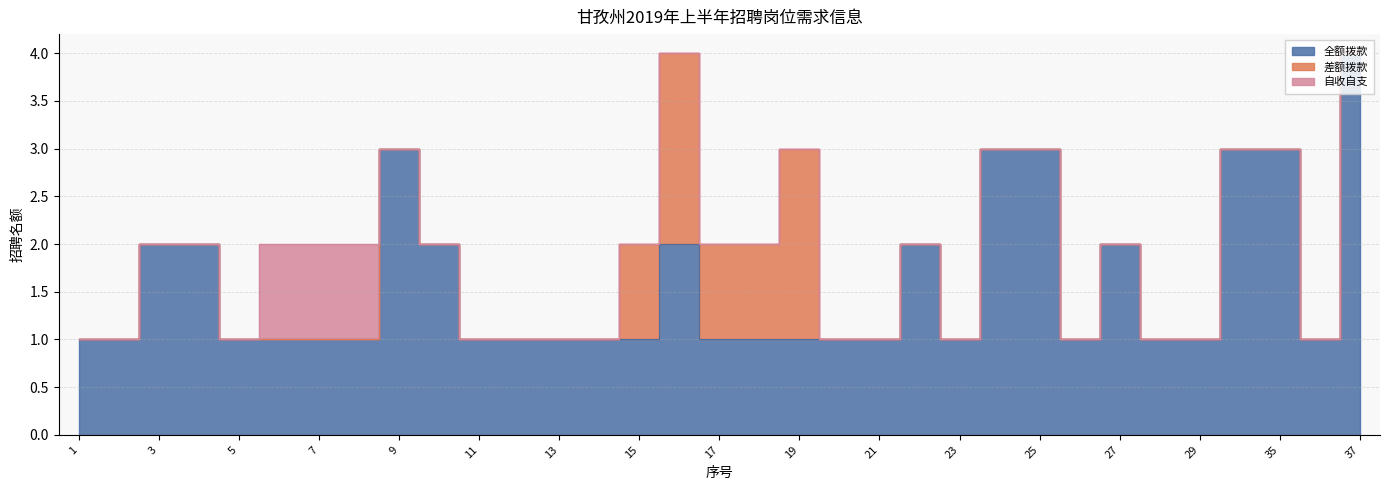

How many 全额拨款 values are between 1 and 2?

27